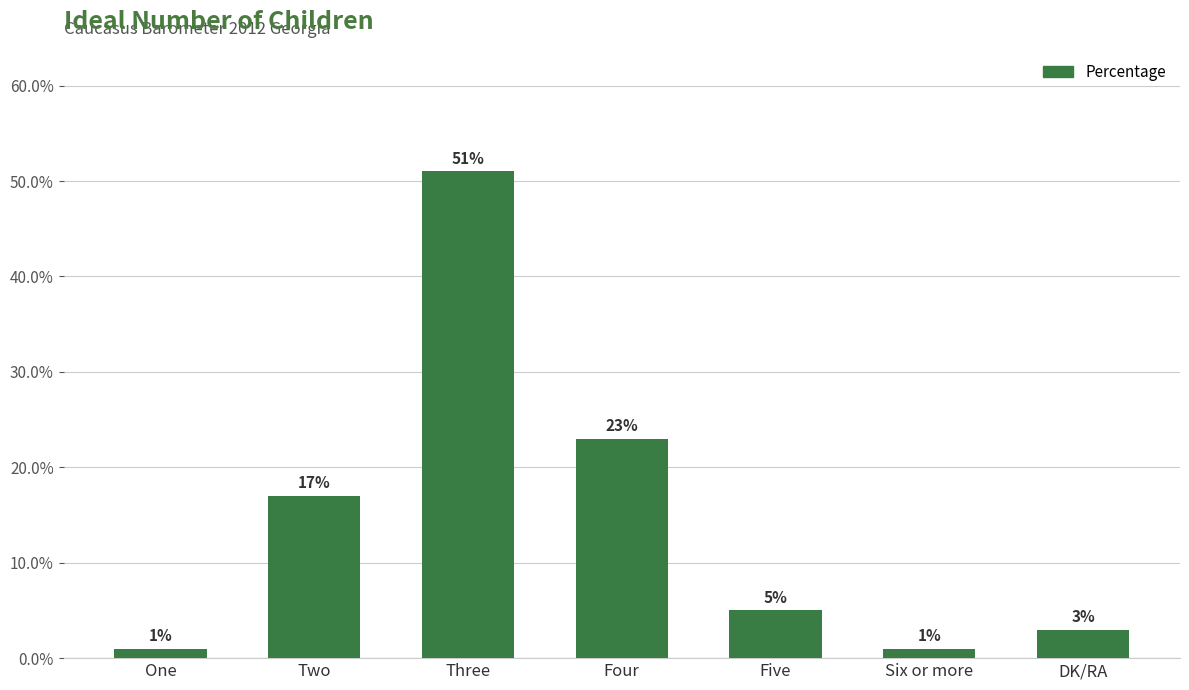

At which category does the chart reach its peak across all series?

Three